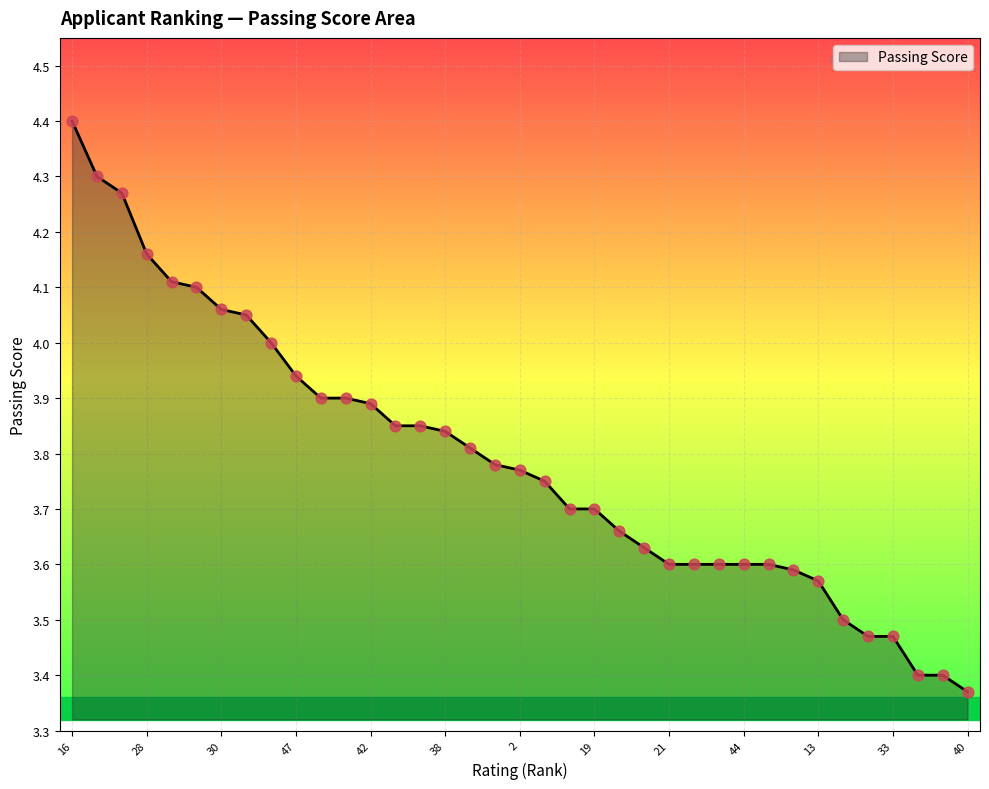

What is the greatest value displayed?

4.4